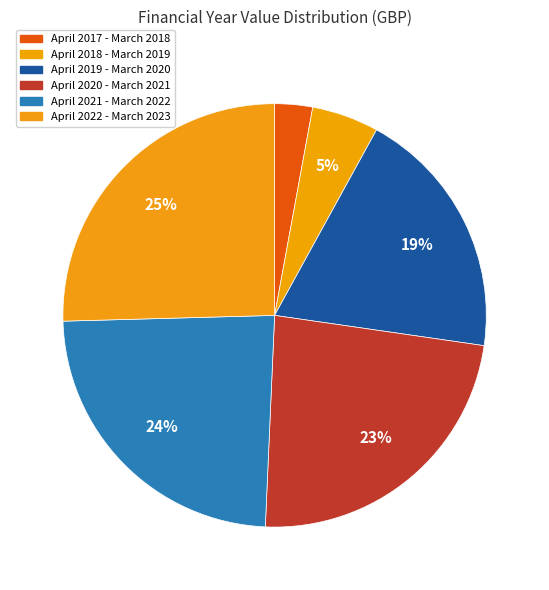

Which slice is the smallest?

April 2017 - March 2018